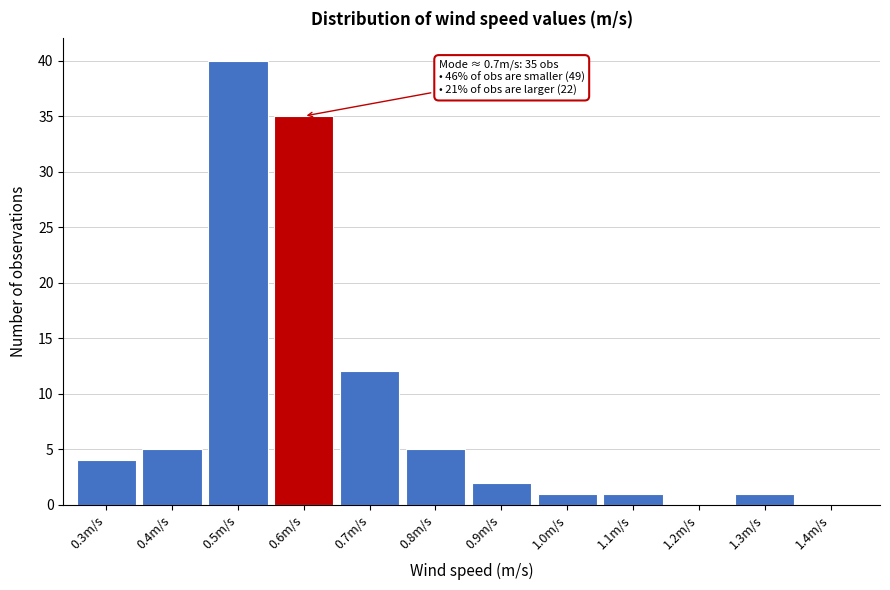

What is the sum of all values?

106